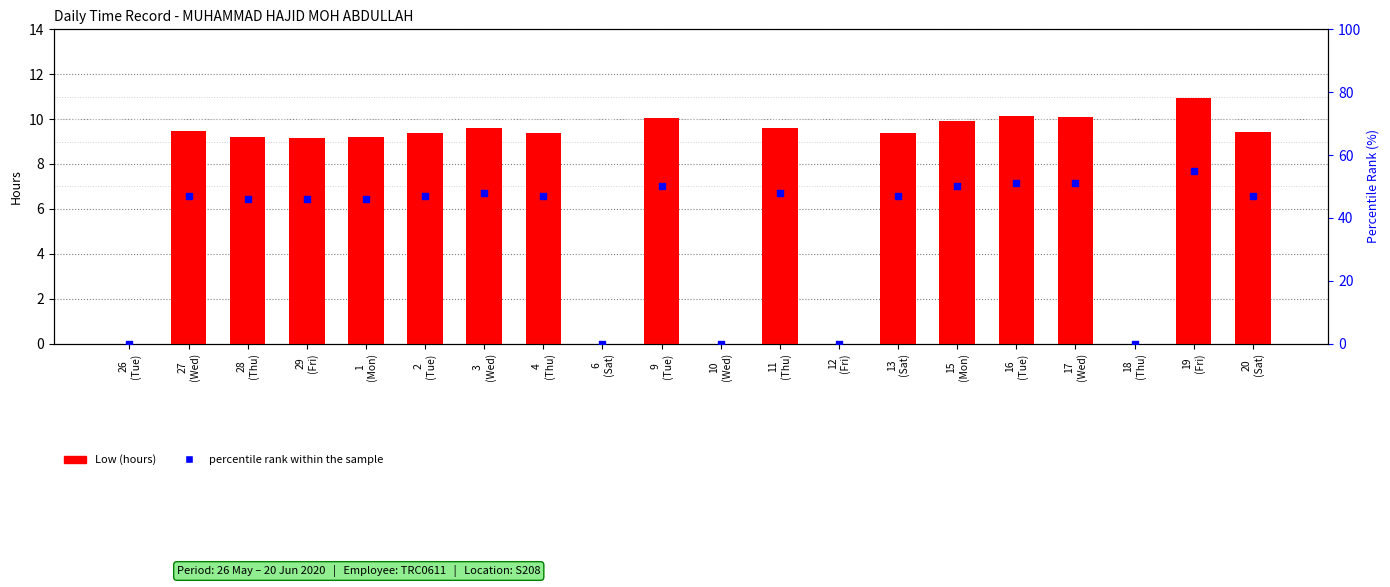

At how many categories does at least one series exceed 14?

15